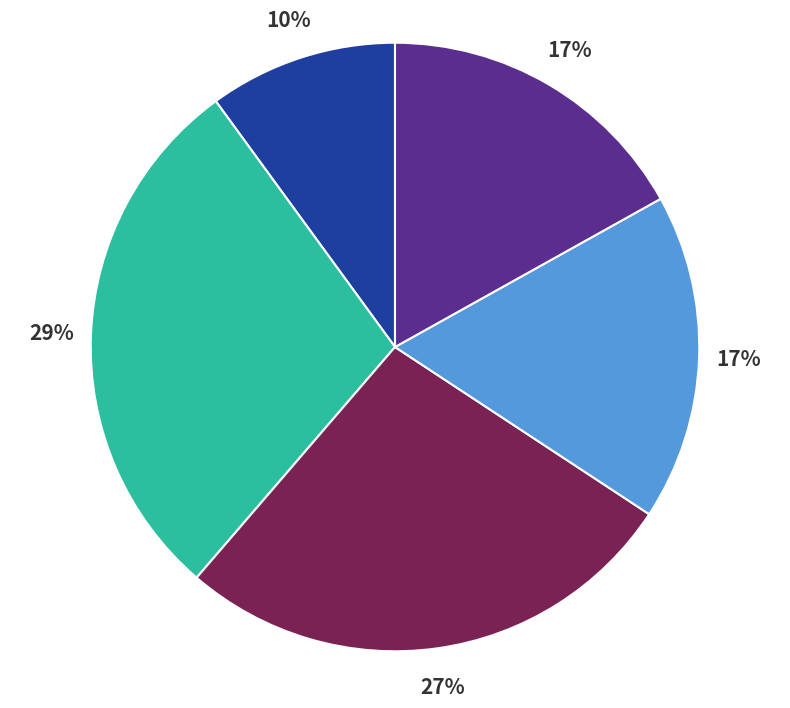

Is there a majority slice in this chart?

No